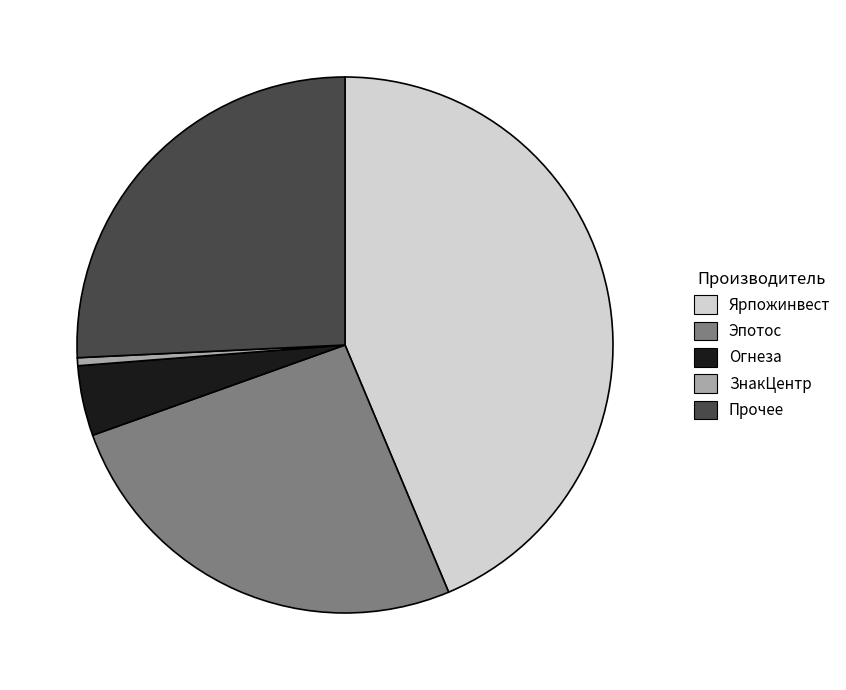

Does any single category account for the majority?

No